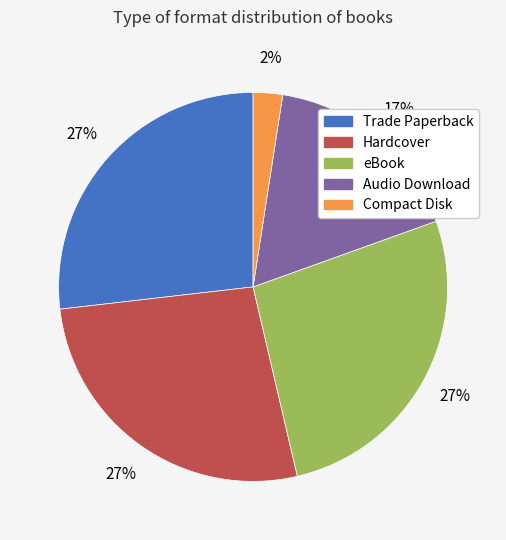

What is the smallest slice in the pie chart?

Compact Disk